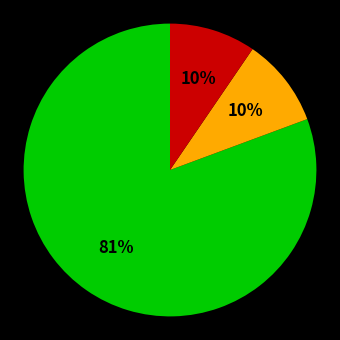

To the nearest percent, what is the average slice percentage?

33%